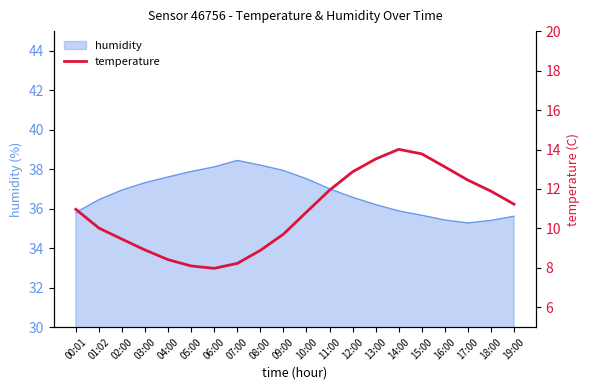

True or false: humidity has a value of 58.0 at 03:00.

False